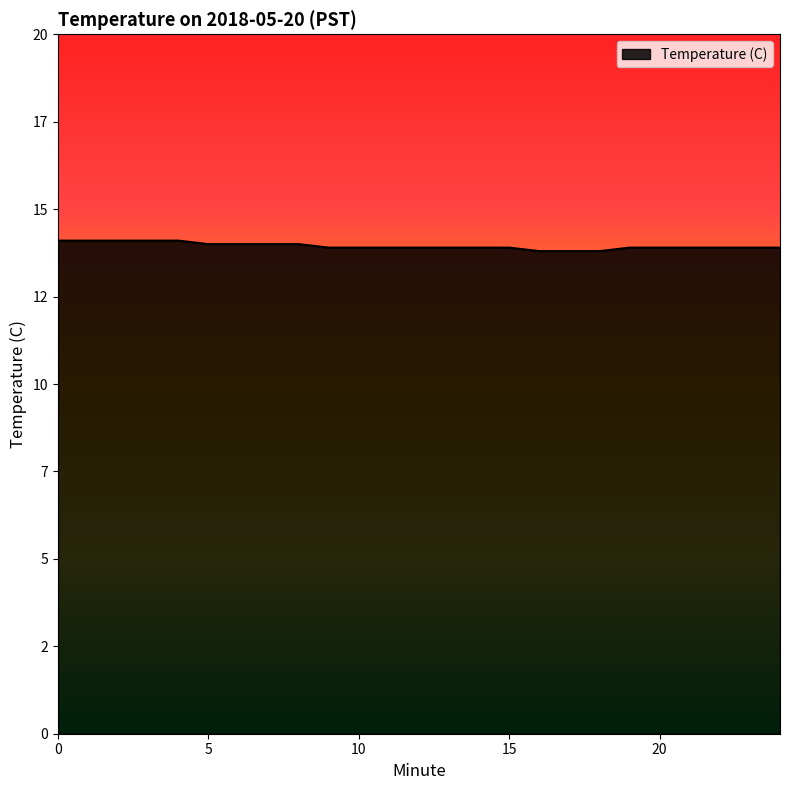

Rank the categories by value from highest to lowest.

0, 1, 2, 3, 4, 5, 6, 7, 8, 9, 10, 11, 12, 13, 14, 15, 19, 20, 21, 22, 23, 24, 16, 17, 18